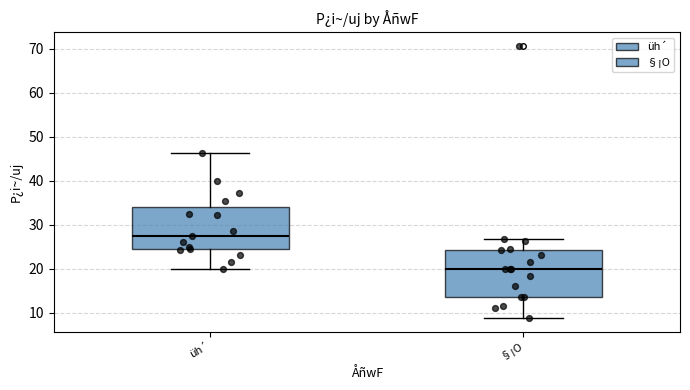

Reading left to right, read every box against the y-axis: the position of its median line, the range the box covers, and the ends of its whiskers. The values are not printed on the chart, so give them approximately, as read against the axis.

üh´: median 27, box 24 to 34, whiskers 20 to 46
§¡O: median 20, box 14 to 24, whiskers 9 to 27